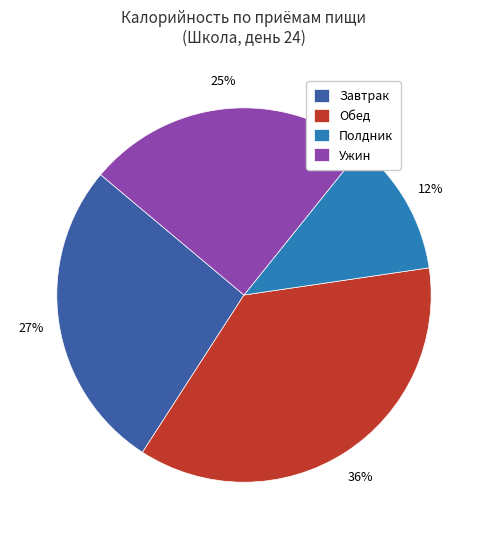

How many segments does this pie chart have?

4